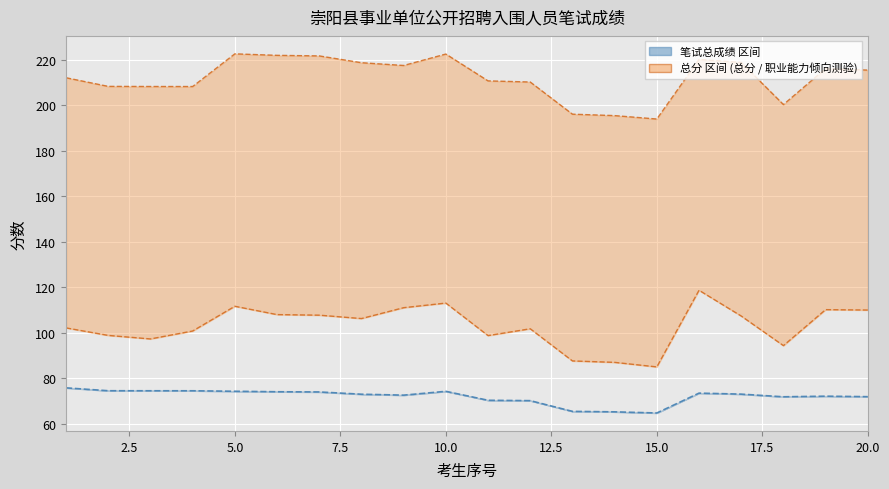

How many categories are shown in the chart?

20